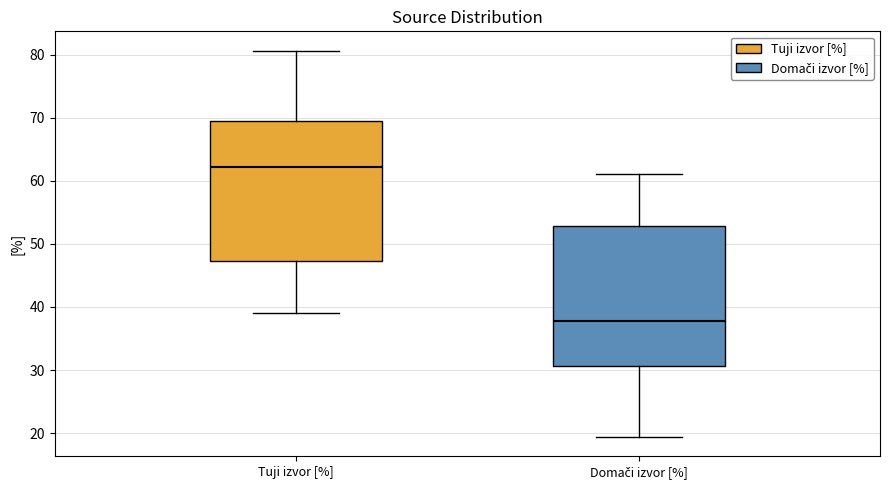

Reading left to right, read every box against the y-axis: the position of its median line, the range the box covers, and the ends of its whiskers. The values are not printed on the chart, so give them approximately, as read against the axis.

Tuji izvor [%]: median 62, box 47 to 69, whiskers 39 to 81
Domači izvor [%]: median 38, box 31 to 53, whiskers 19 to 61